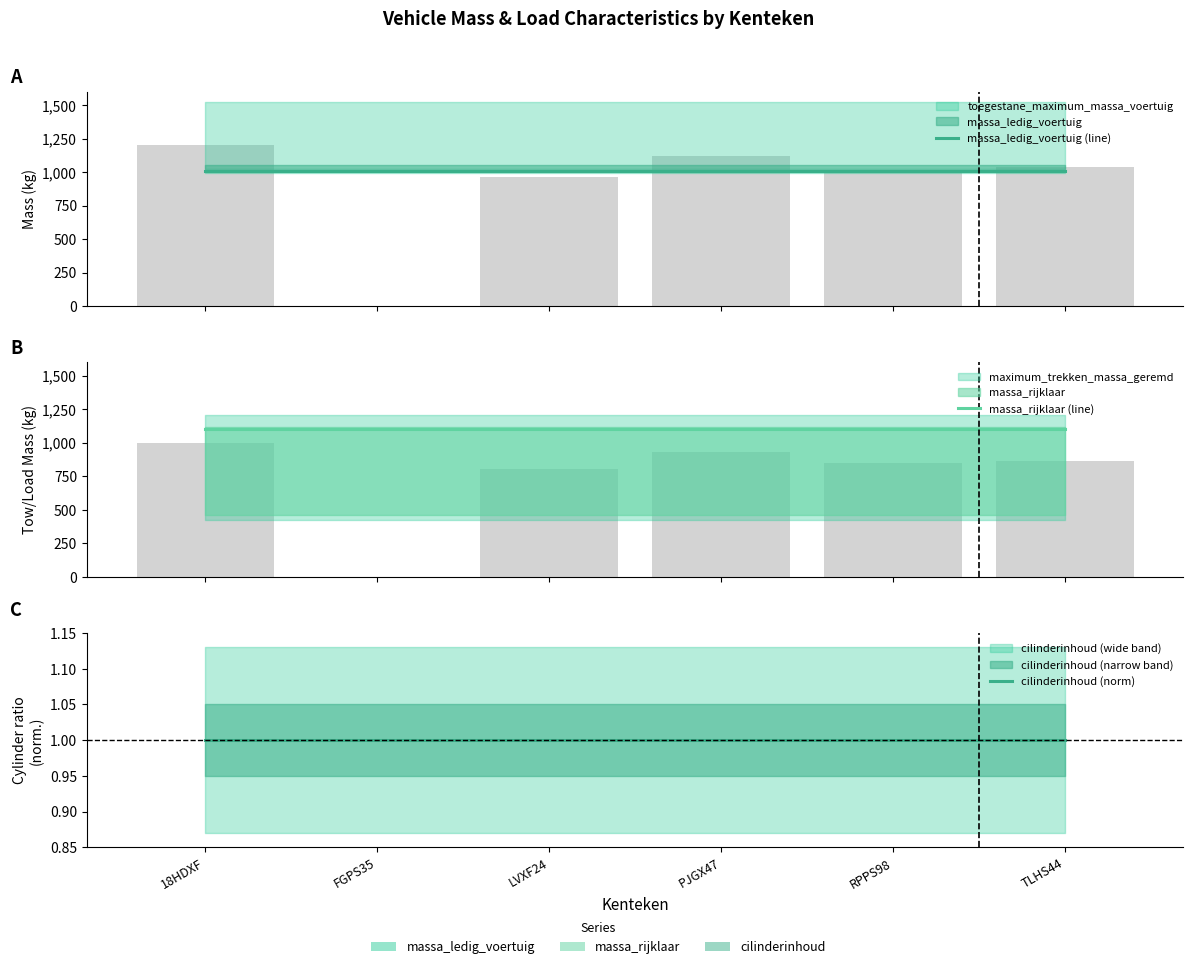

What is the sum of the massa_ledig_voertuig (line) values at FGPS35 and PJGX47?

2010